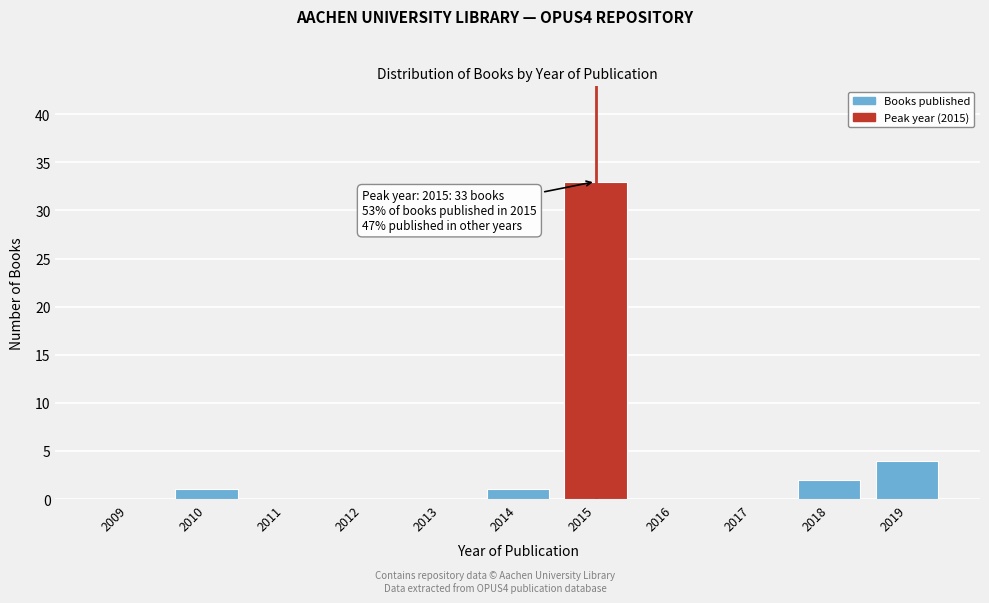

Reading left to right, what are all the values shown in this chart?

2009=0	2010=1	2011=0	2012=0	2013=0	2014=1	2015=33	2016=0	2017=0	2018=2	2019=4